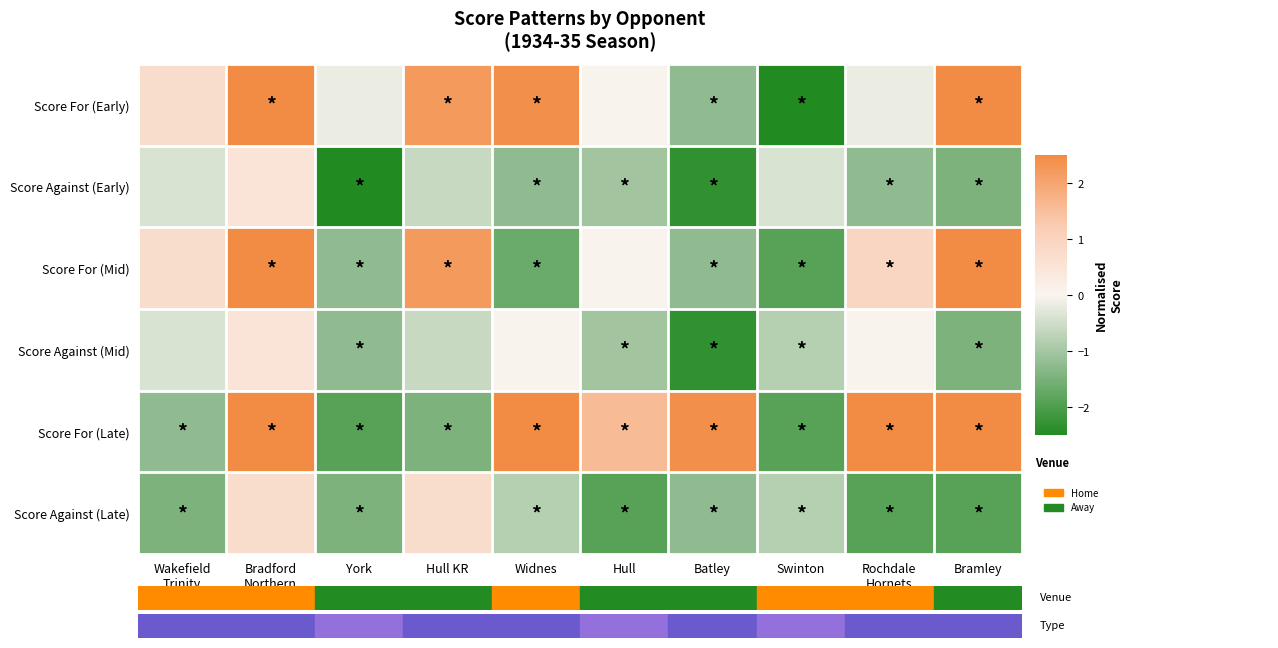

Reading left to right, list all the values displayed in this chart.

Score For (Early): Wakefield
Trinity=0.7	Bradford
Northern=3.7	York=-0.2	Hull KR=2.2	Widnes=2.4	Hull=0.1	Batley=-1.2	Swinton=-2.5	Rochdale
Hornets=-0.2	Bramley=2.7
Score Against (Early): Wakefield
Trinity=-0.4	Bradford
Northern=0.5	York=-3.0	Hull KR=-0.6	Widnes=-1.2	Hull=-1.0	Batley=-2.3	Swinton=-0.4	Rochdale
Hornets=-1.2	Bramley=-1.5
Score For (Mid): Wakefield
Trinity=0.7	Bradford
Northern=3.7	York=-1.2	Hull KR=2.2	Widnes=-1.7	Hull=0.1	Batley=-1.2	Swinton=-1.9	Rochdale
Hornets=0.9	Bramley=2.7
Score Against (Mid): Wakefield
Trinity=-0.4	Bradford
Northern=0.5	York=-1.2	Hull KR=-0.6	Widnes=0.1	Hull=-1.0	Batley=-2.3	Swinton=-0.8	Rochdale
Hornets=0.1	Bramley=-1.5
Score For (Late): Wakefield
Trinity=-1.2	Bradford
Northern=6.3	York=-1.9	Hull KR=-1.5	Widnes=4.6	Hull=1.6	Batley=2.4	Swinton=-1.9	Rochdale
Hornets=3.9	Bramley=3.9
Score Against (Late): Wakefield
Trinity=-1.5	Bradford
Northern=0.7	York=-1.5	Hull KR=0.7	Widnes=-0.8	Hull=-1.9	Batley=-1.2	Swinton=-0.8	Rochdale
Hornets=-1.9	Bramley=-1.9